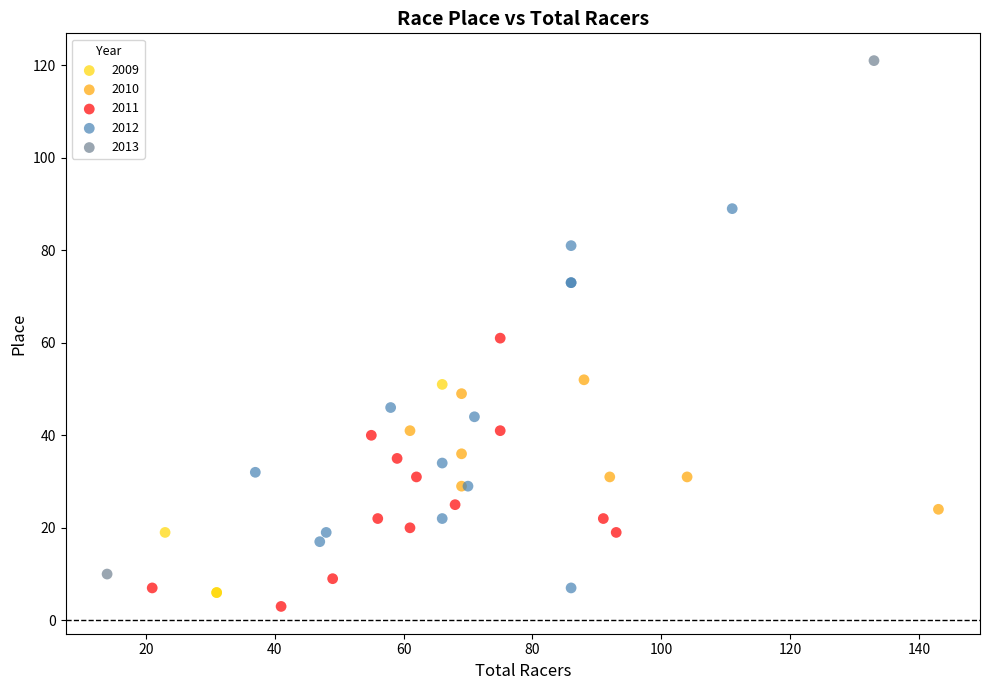

Which series has the largest Y range (max minus min)?

2013